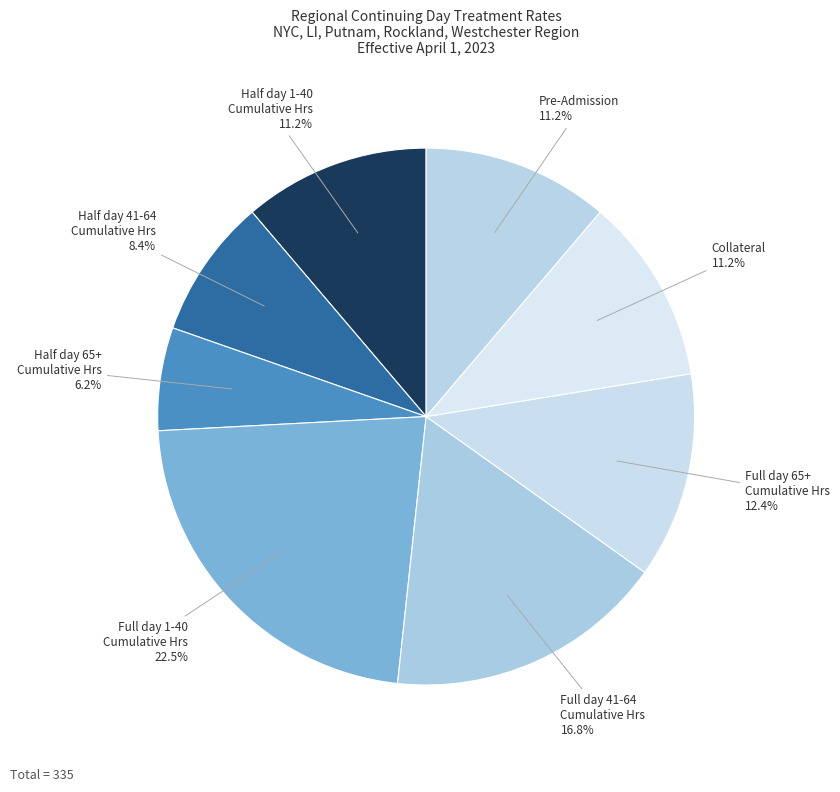

What percentage is the Pre-Admission slice, to the nearest percent?

11%